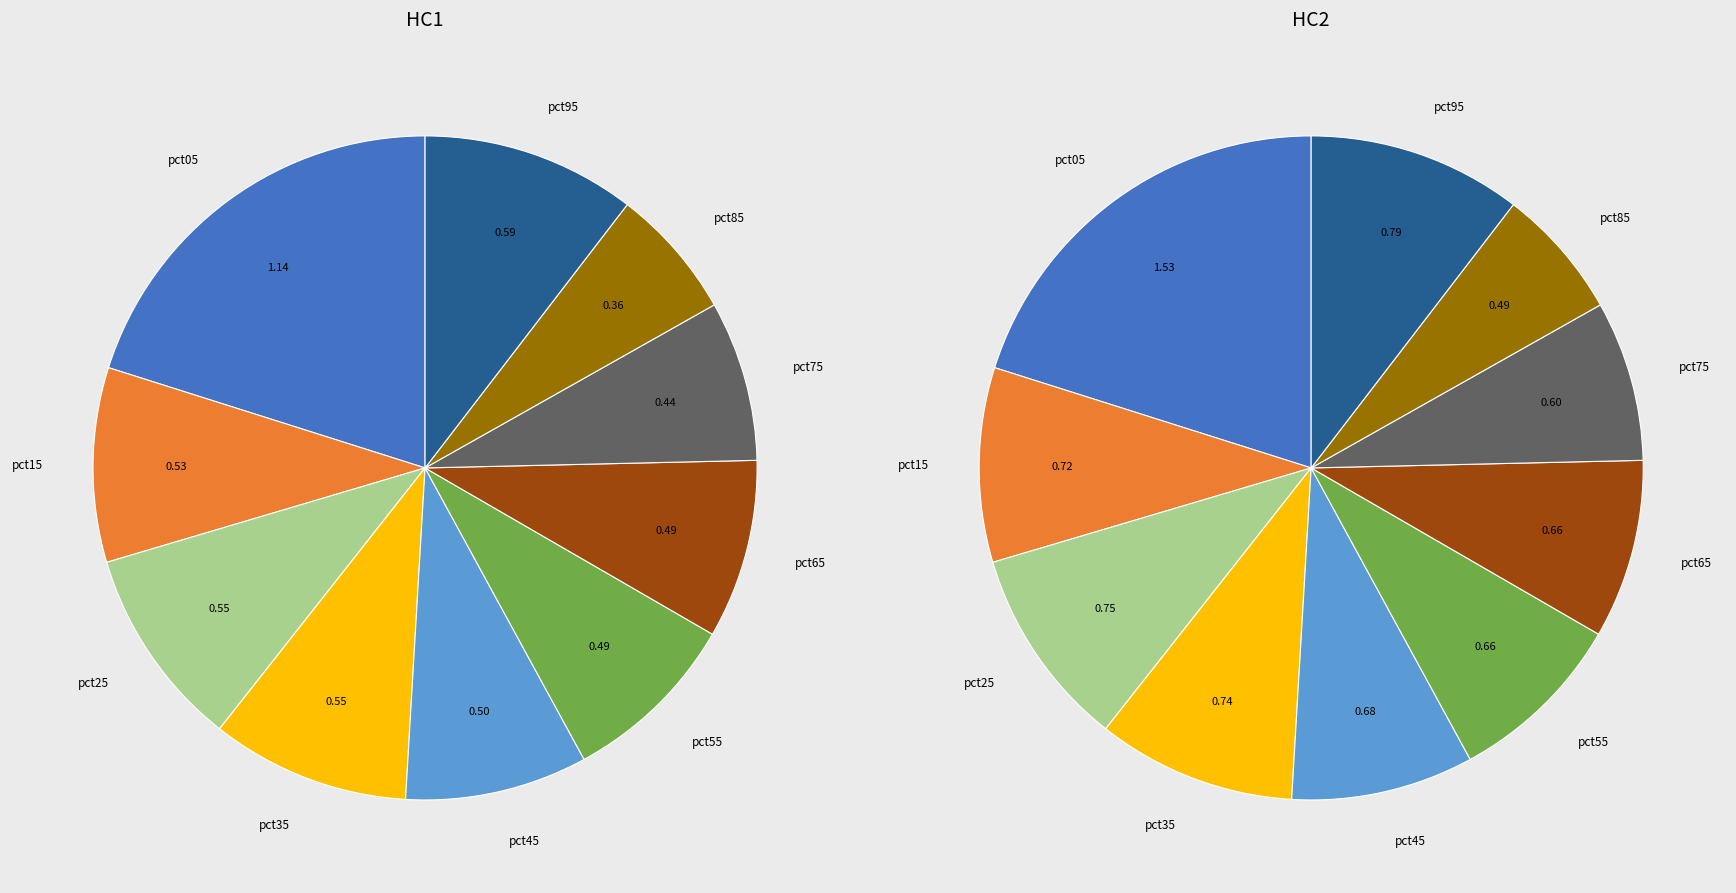

How many slices are in this pie chart?

10